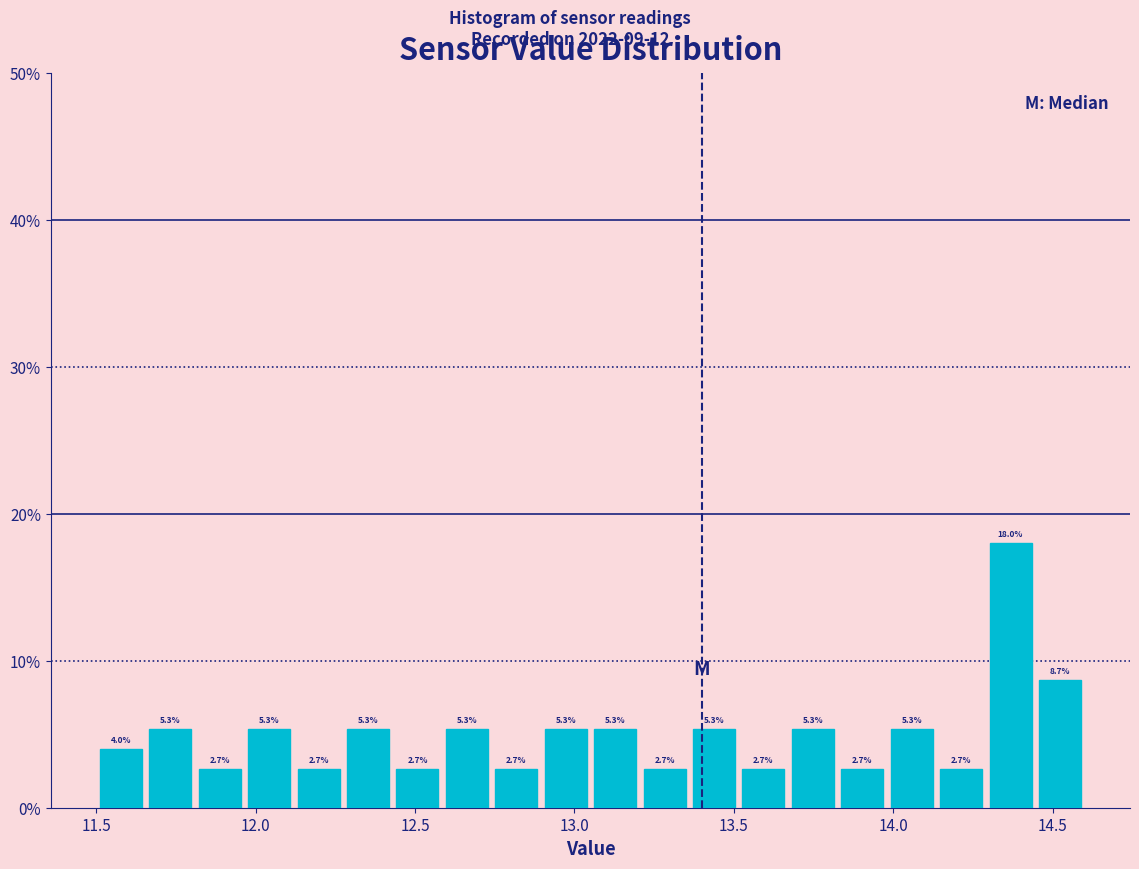

Read against the x-axis, roughly where is the centre of the tallest bar?

14.35